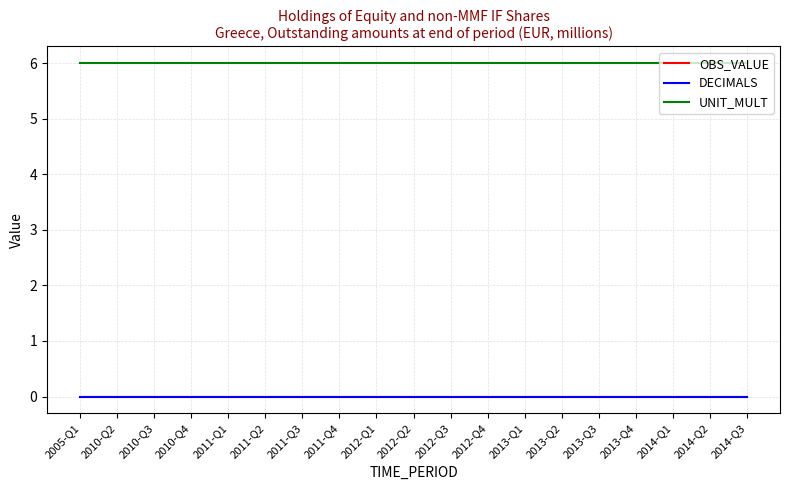

True or false: DECIMALS has more than 0 interior local peaks.

False